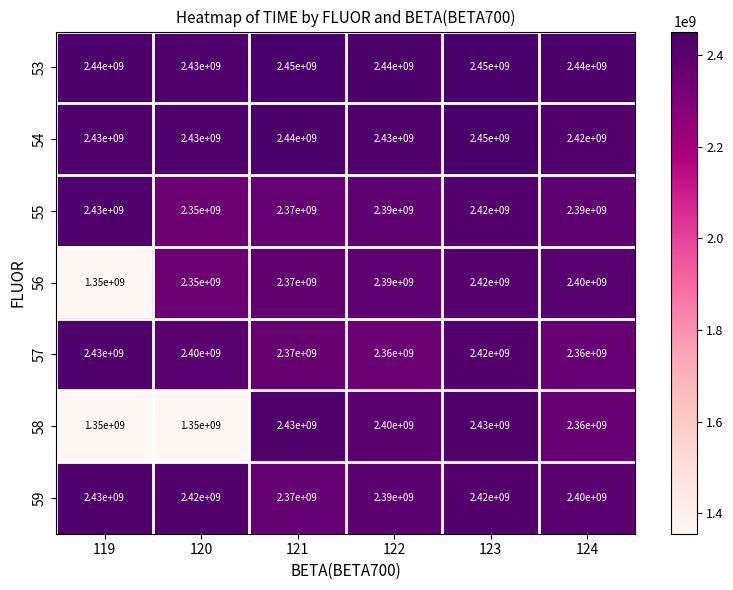

At which category is the sum across all series the highest?

123